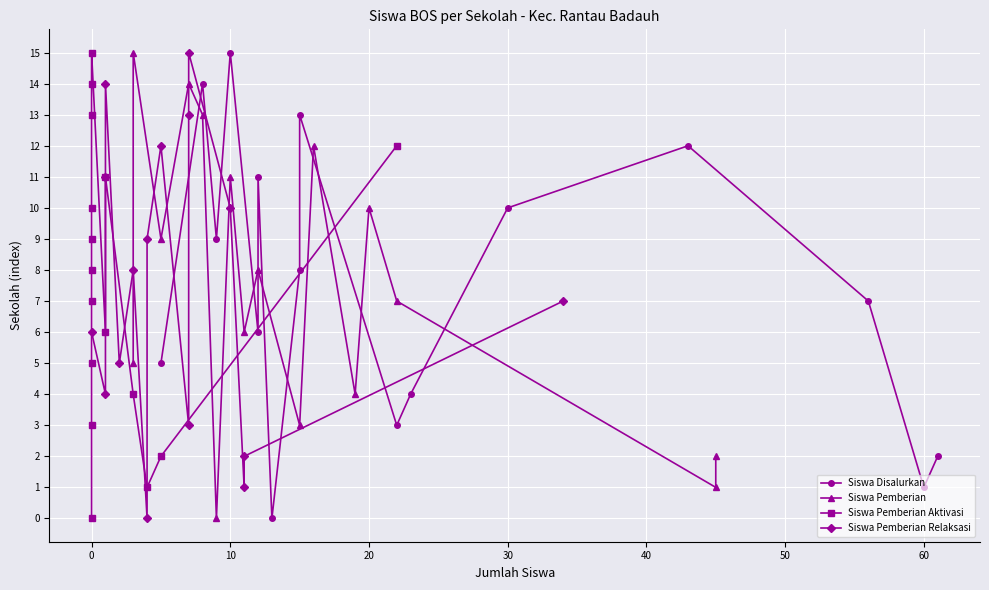

True or false: Siswa Pemberian Relaksasi has more than 2 interior local peaks.

True